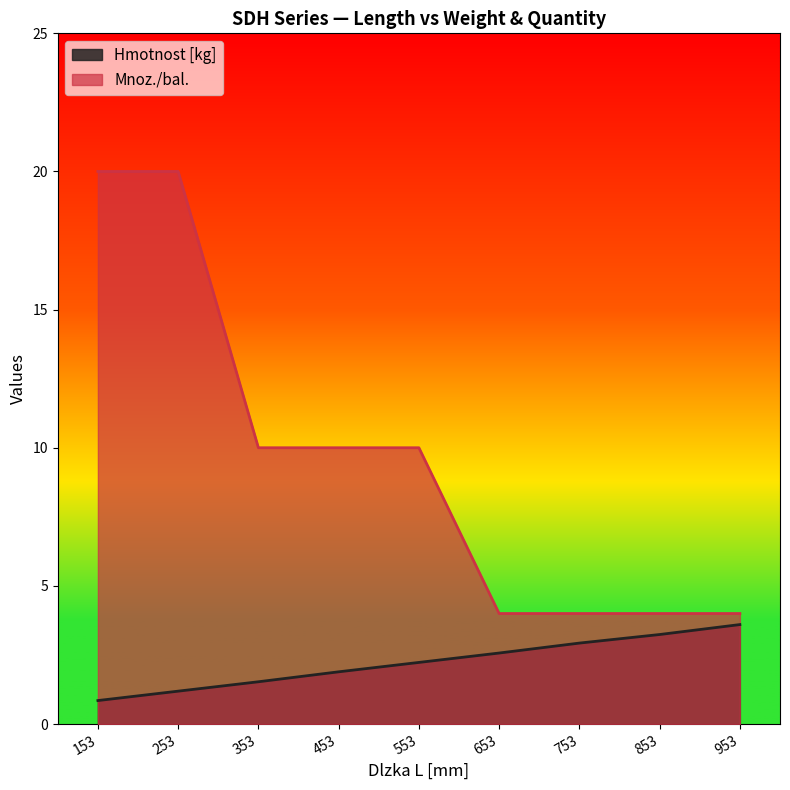

At which label is Hmotnost [kg] closest to 2?

453